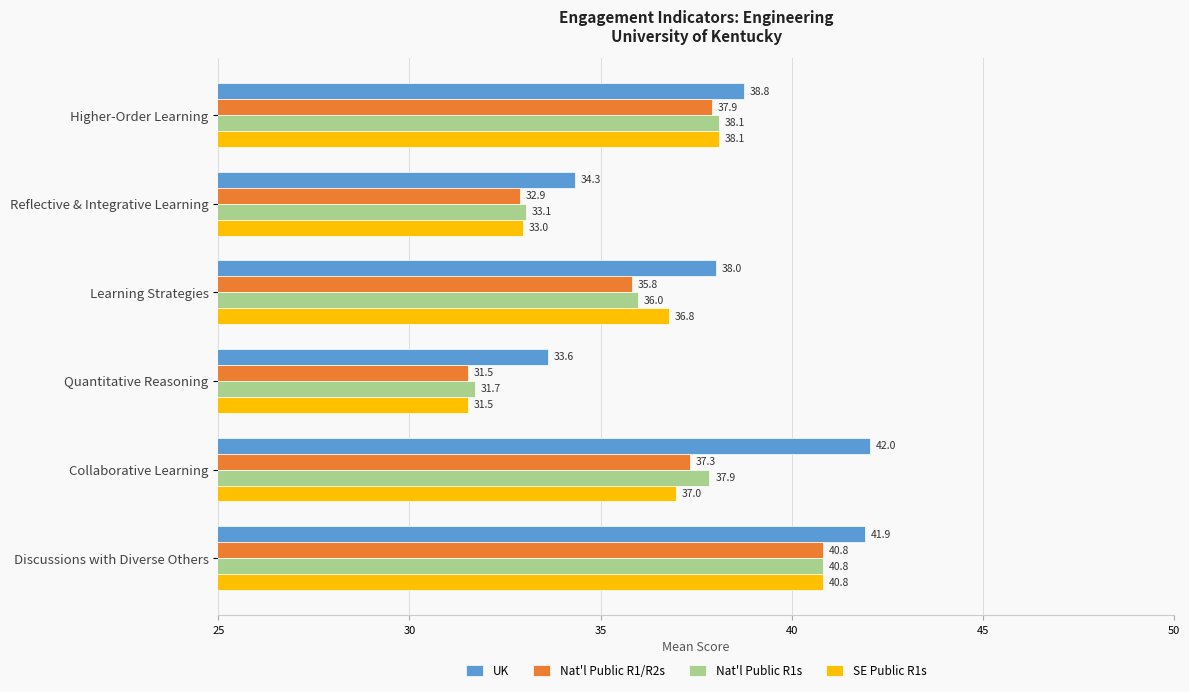

At which category is the sum across all series the highest?

Discussions with Diverse Others